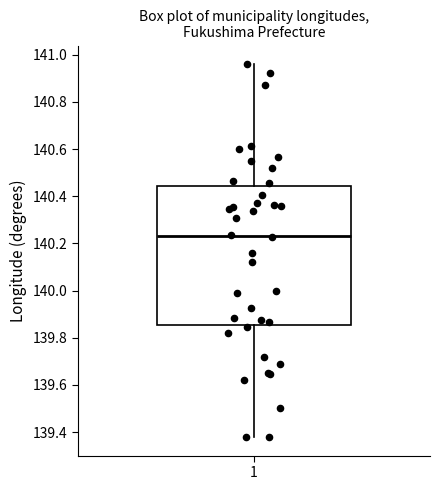

Transcribe this box plot: give where the median line is, the range the box spans, and where the two whiskers end, as read against the y-axis. The values are not printed on the chart, so give them approximately, as read against the axis.

median 140.24, box 139.86 to 140.44, whiskers 139.38 to 140.96